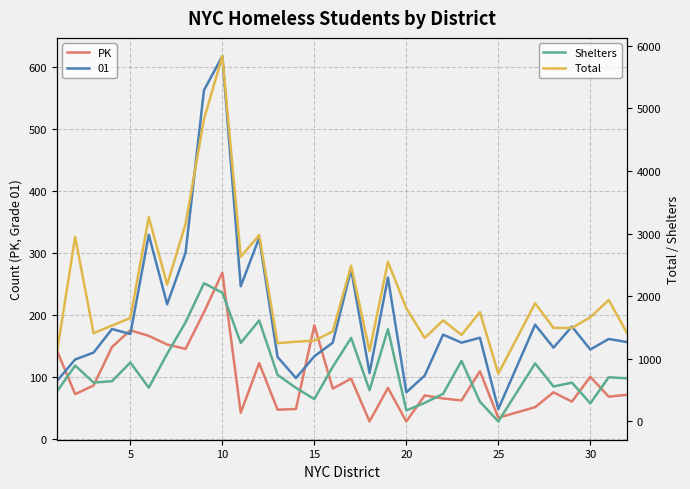

What is the difference between the maximum and second lowest values in the Total series?

4750